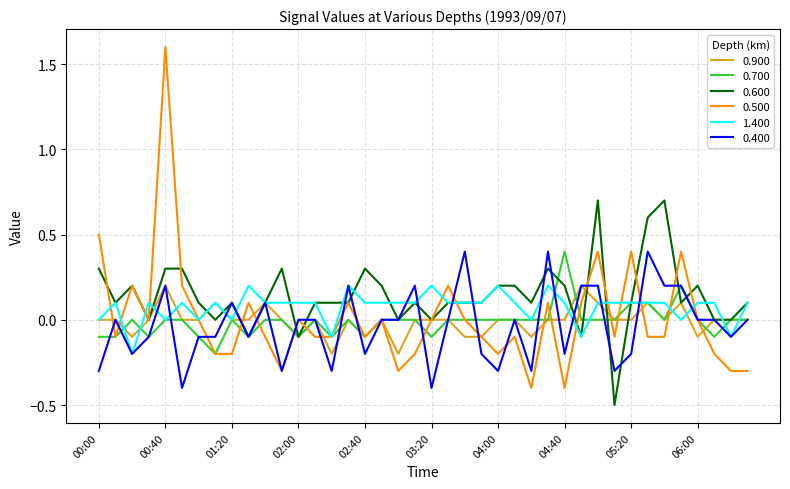

Is this an area chart (filled region under the line)?

No